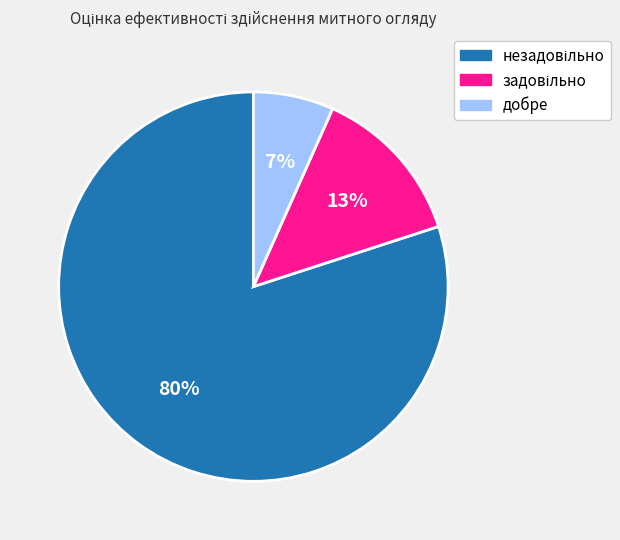

Is there a majority slice in this chart?

Yes